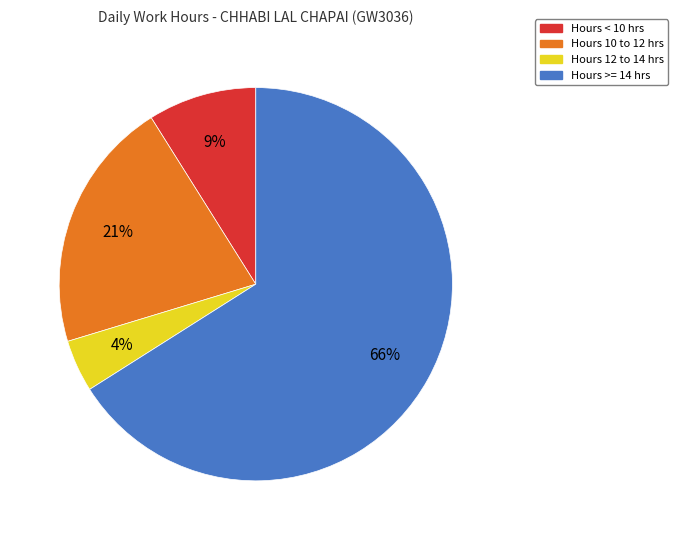

How many slices are in this pie chart?

4